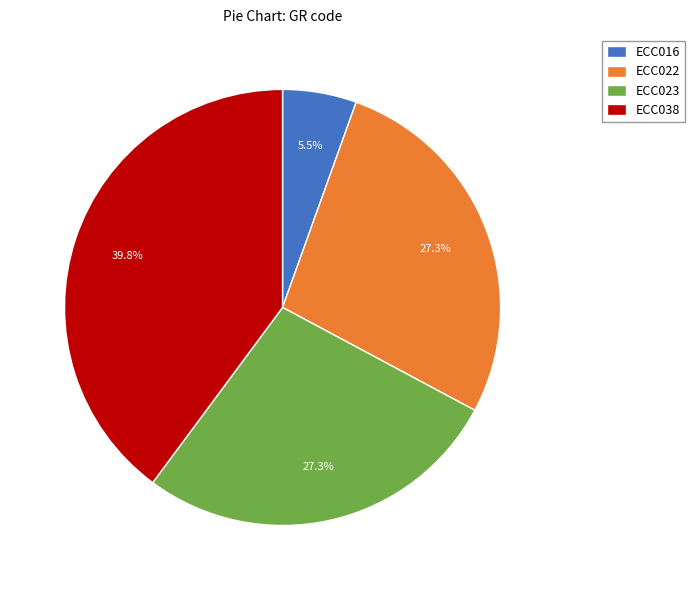

Is there any slice that represents more than half of the pie?

No